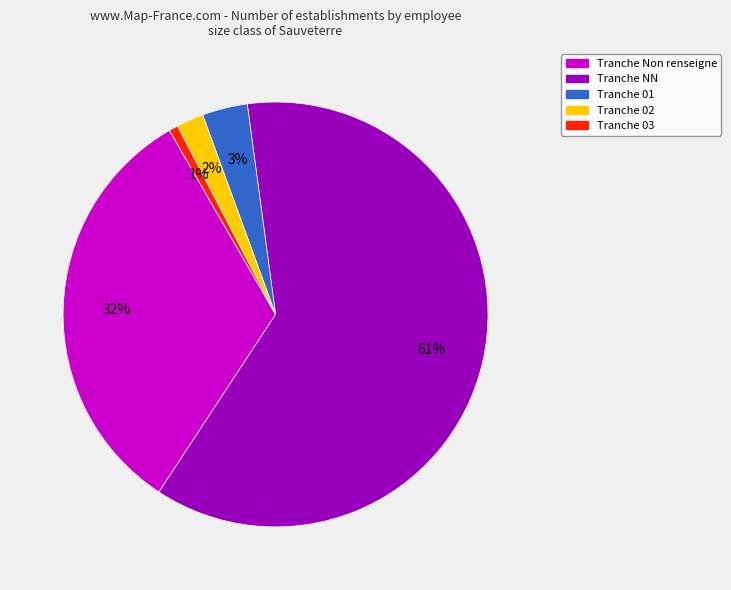

To the nearest percent, what is the average slice percentage?

20%